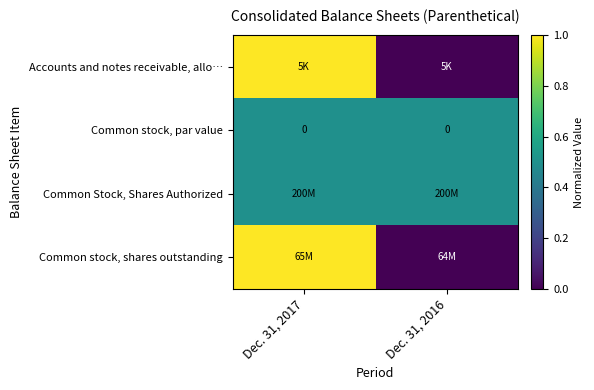

The Common stock, par value series shows 0.0 at Dec. 31, 2016. True or false?

True